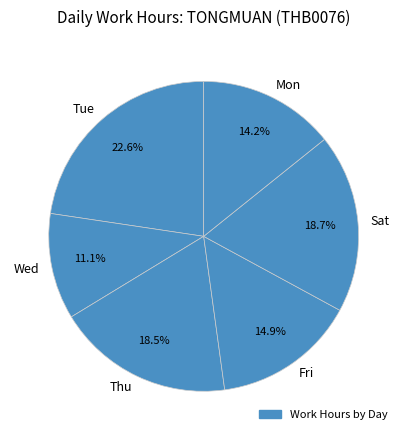

Does any single category account for the majority?

No